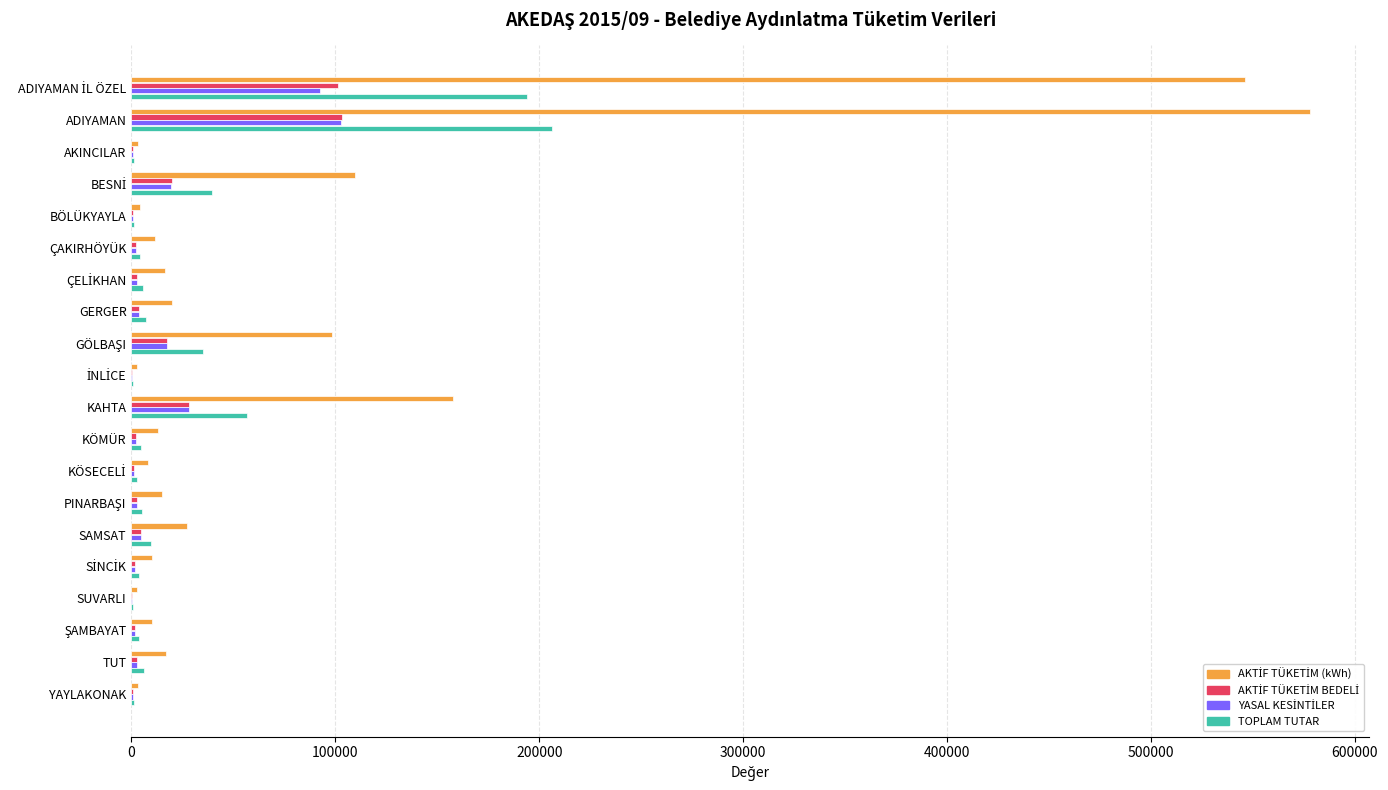

What is the maximum value shown in the chart?

578145.9